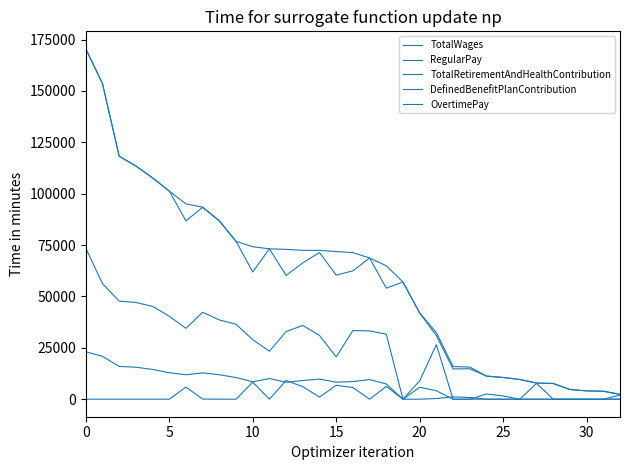

What is the average value of the TotalWages series?

60117